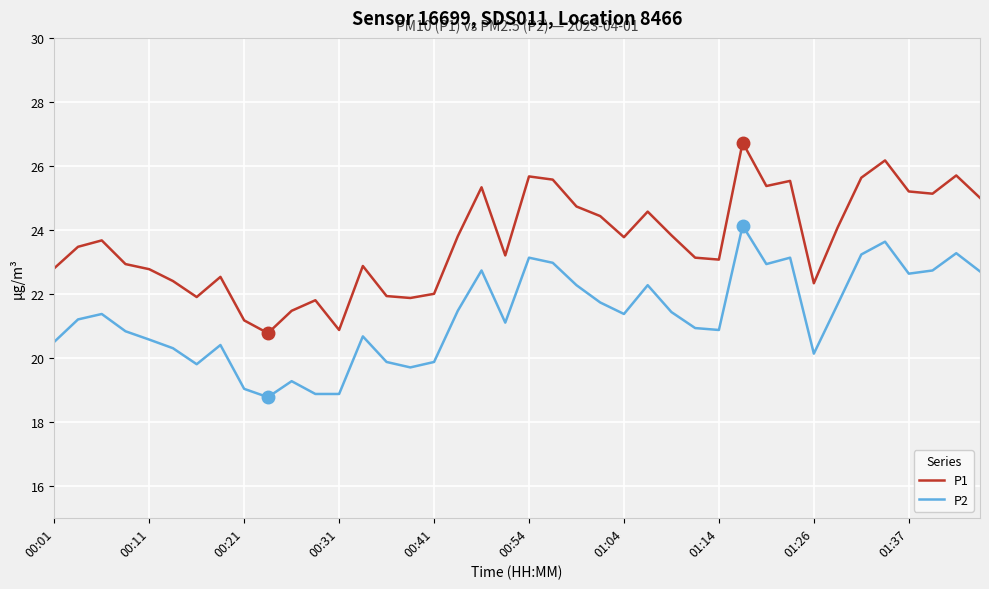

What is the highest value of the P1 series?

26.7